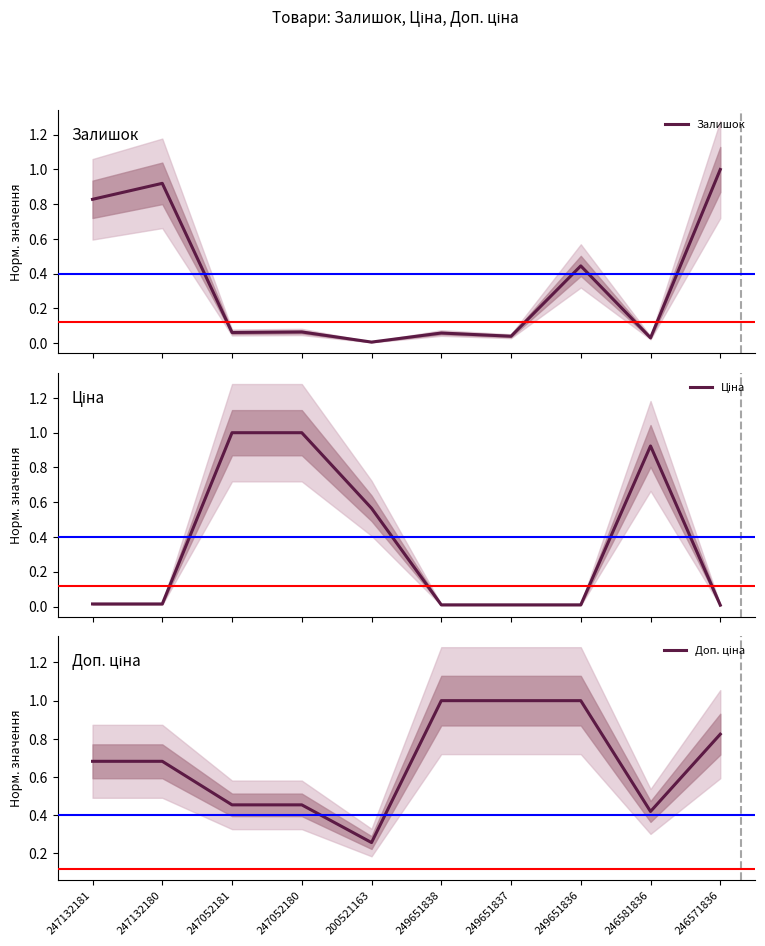

Which series has the widest spread of values?

Залишок